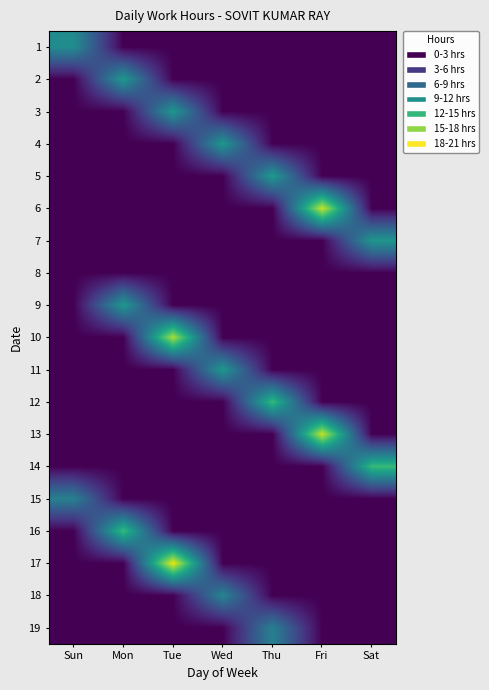

At which category does the chart reach its peak across all series?

Tue